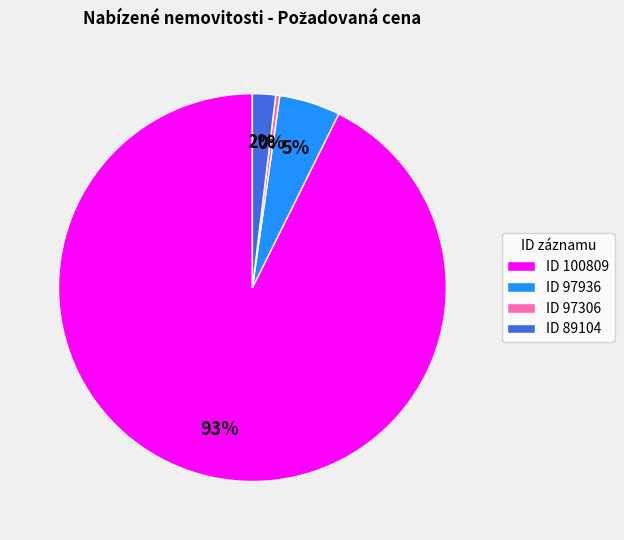

Which slice is the largest?

ID 100809